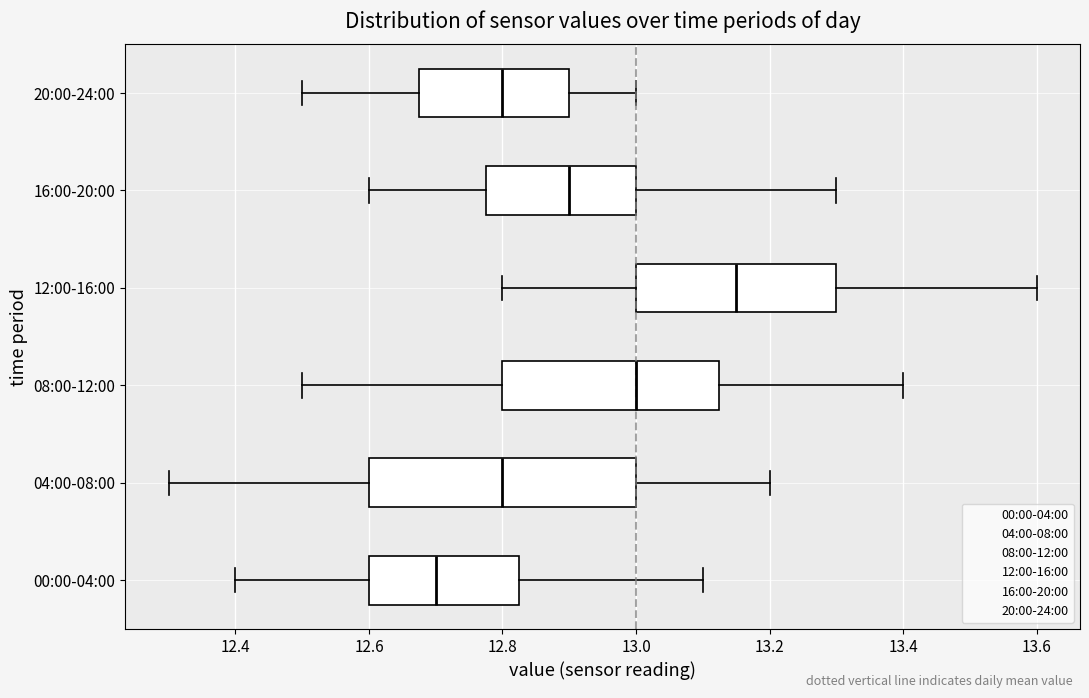

Where is the right edge of the box for 00:00-04:00 on the x-axis? The values are not printed on the chart, so give them approximately, as read against the axis.

12.82